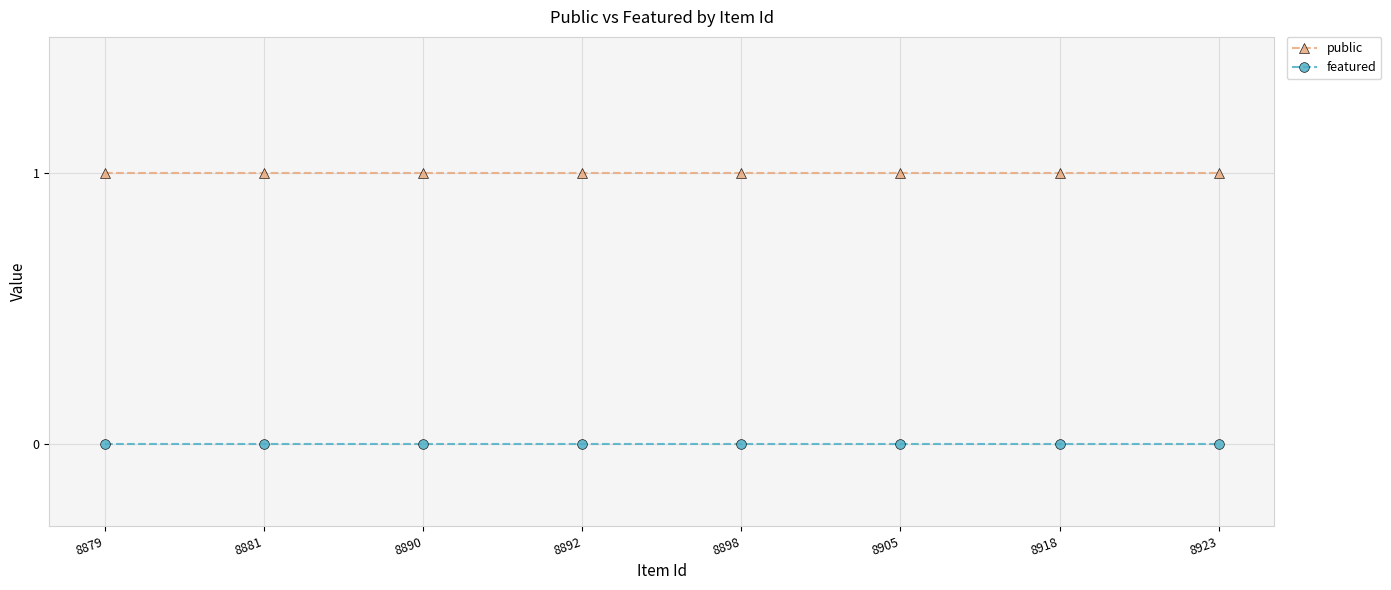

At how many categories does at least one series exceed 0?

8